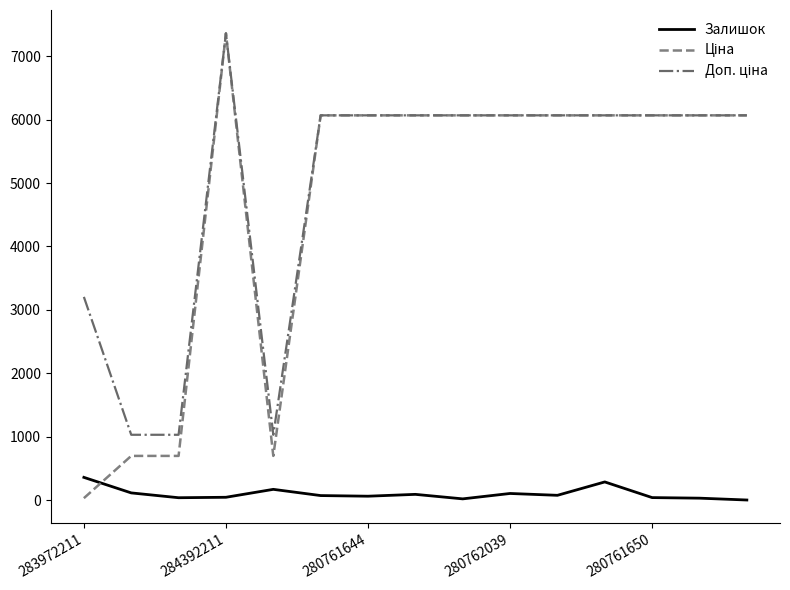

What is the maximum value shown in the chart?

7360.2